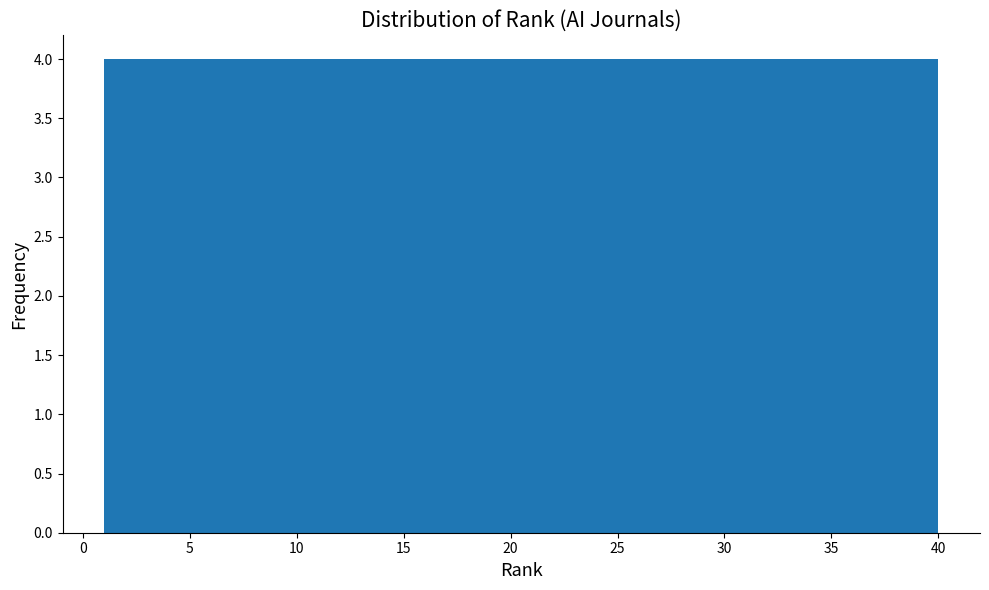

Reading left to right, transcribe this chart: for each bar, give the range it covers on the x-axis and its height. Neither the bar edges nor the heights are printed on the chart, so give them approximately, as read against the axes.

1.0 to 4.9: 4
4.9 to 8.8: 4
8.8 to 12.7: 4
12.7 to 16.6: 4
16.6 to 20.5: 4
20.5 to 24.4: 4
24.4 to 28.3: 4
28.3 to 32.2: 4
32.2 to 36.1: 4
36.1 to 40.0: 4